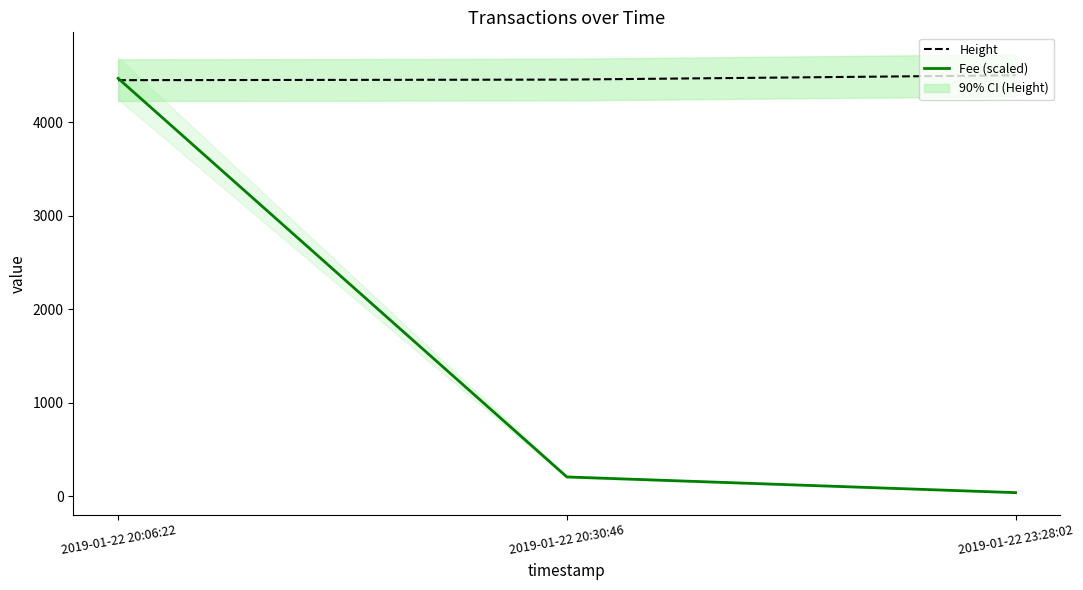

What is the difference between the highest and lowest values at 2019-01-22 20:06:22?

19.3